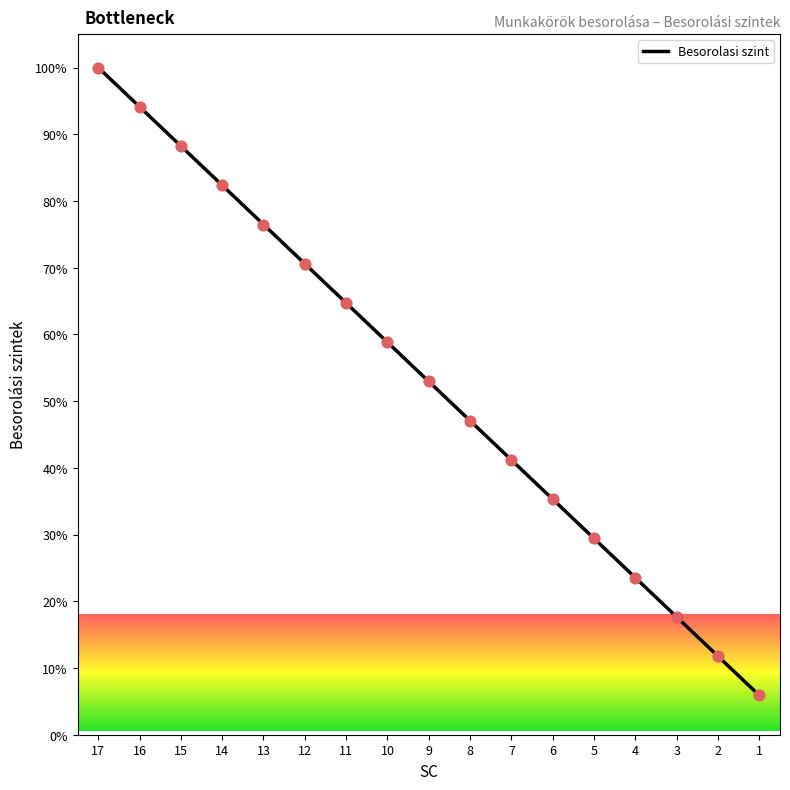

Between 9 and 15, which is larger?

15